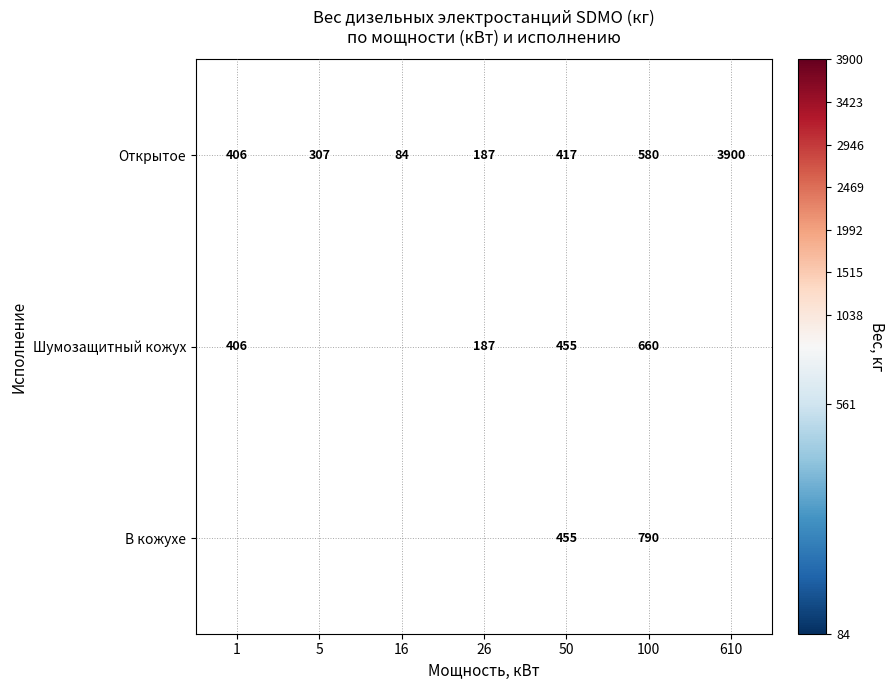

True or false: Открытое has a value of 46 at 26.

False